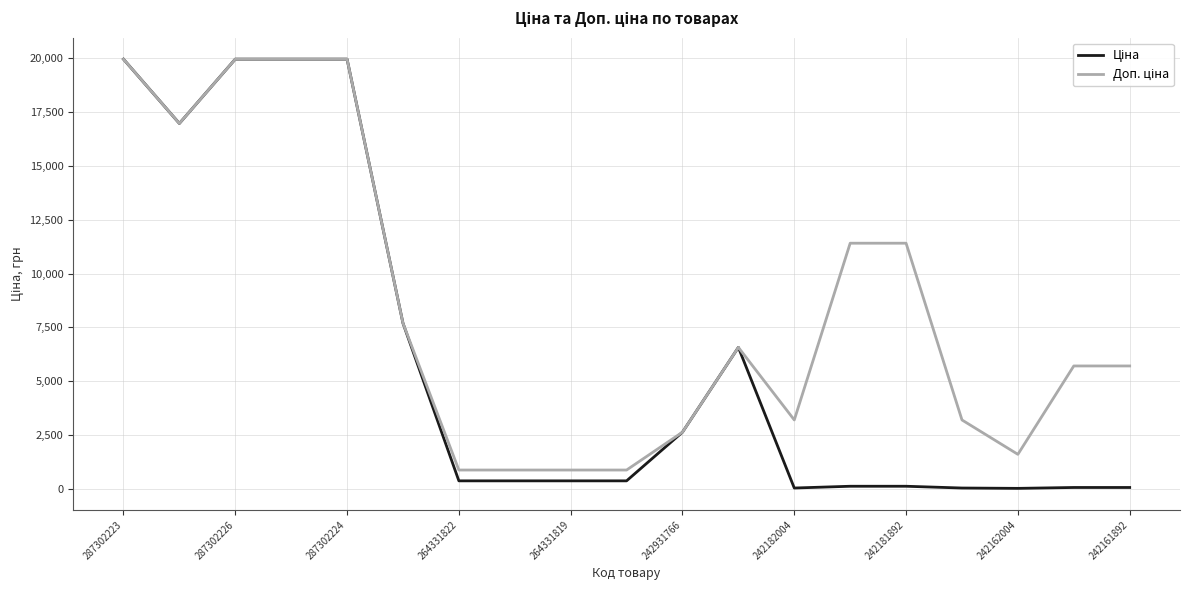

What is the maximum value shown in the chart?

19964.2